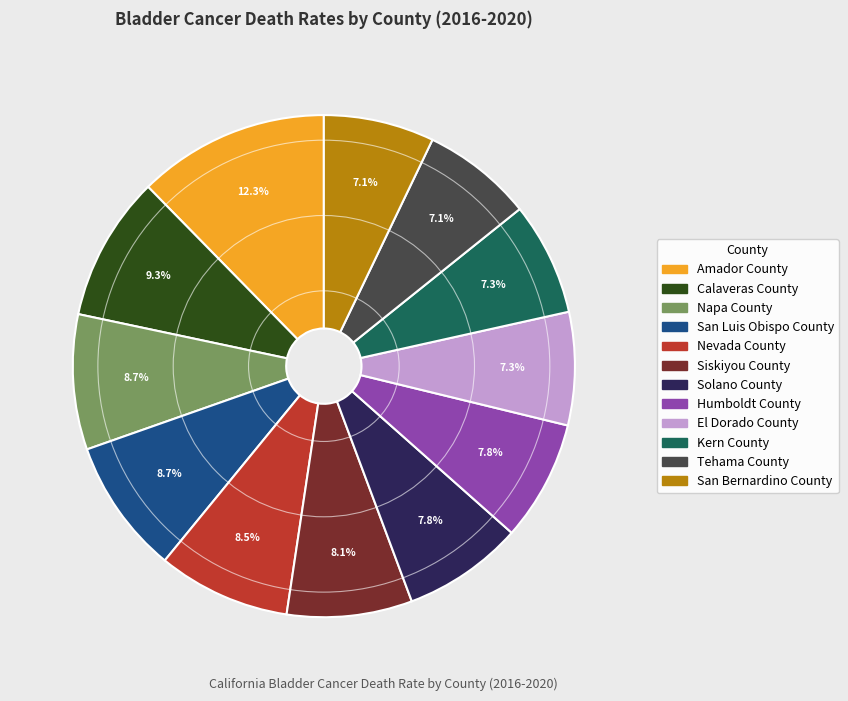

Is there any slice that represents more than half of the pie?

No